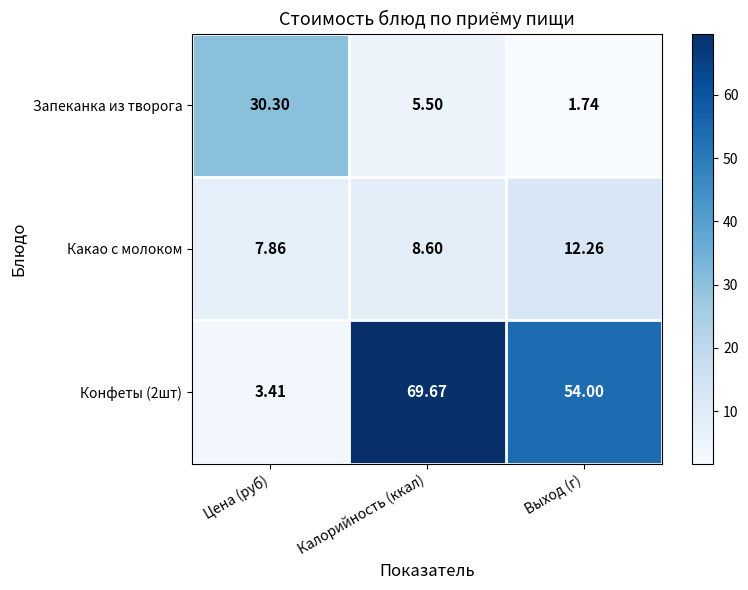

At Цена (руб), list the series in order from largest to smallest.

Запеканка из творога, Какао с молоком, Конфеты (2шт)